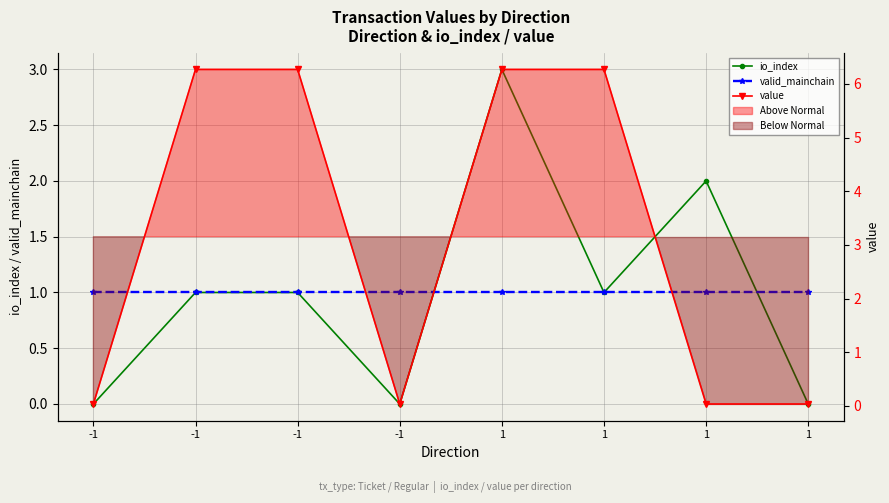

Rank the series at 1 from lowest to highest value.

valid_mainchain, io_index, value